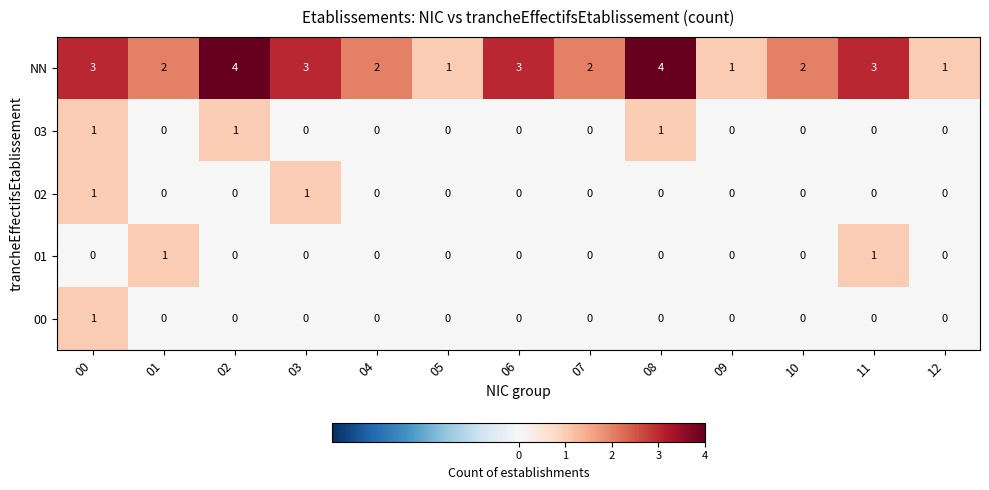

The 01 series shows 0 at 07. True or false?

True